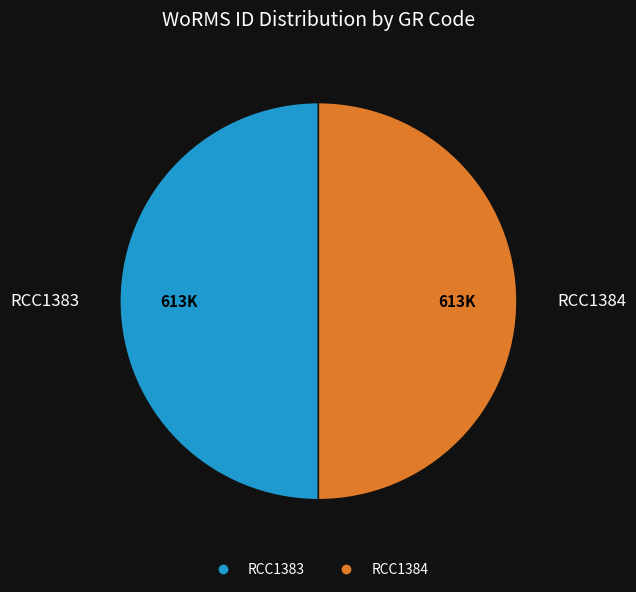

True or false: RCC1384 accounts for 42% of the total.

False